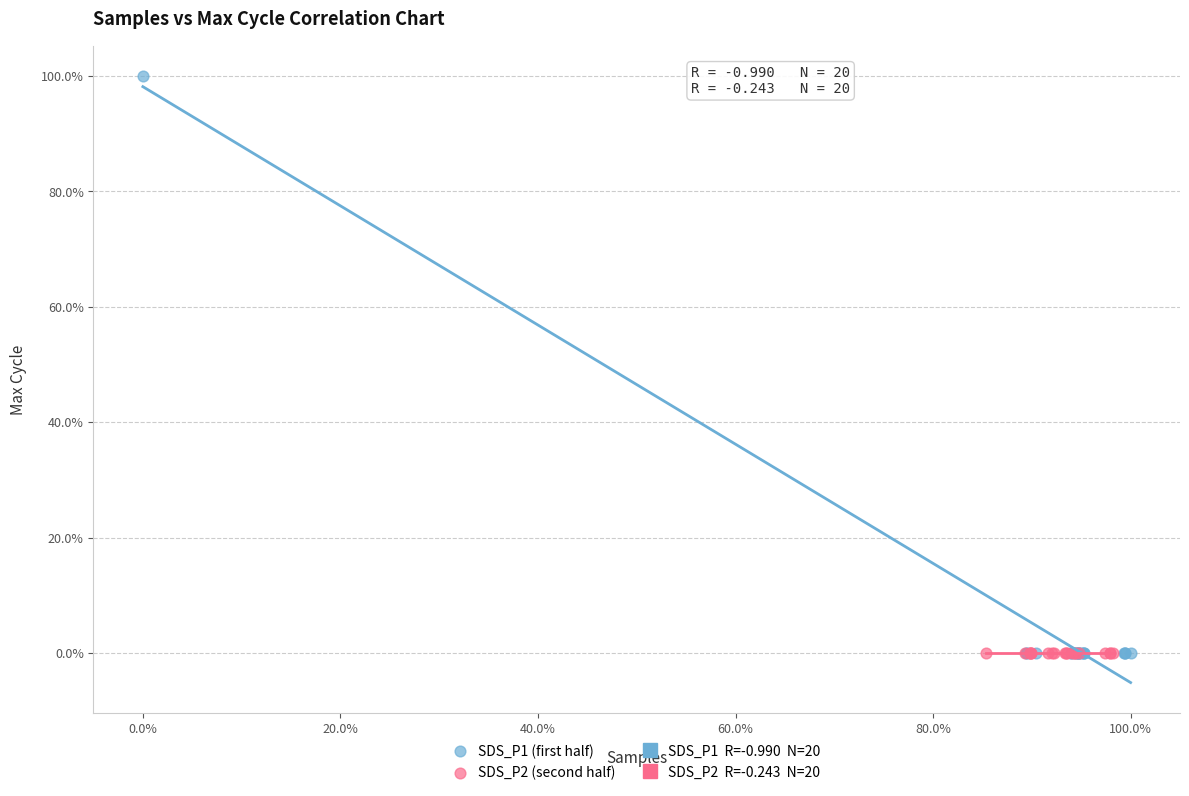

Which series has the widest spread of Y values?

SDS_P1 (first half)